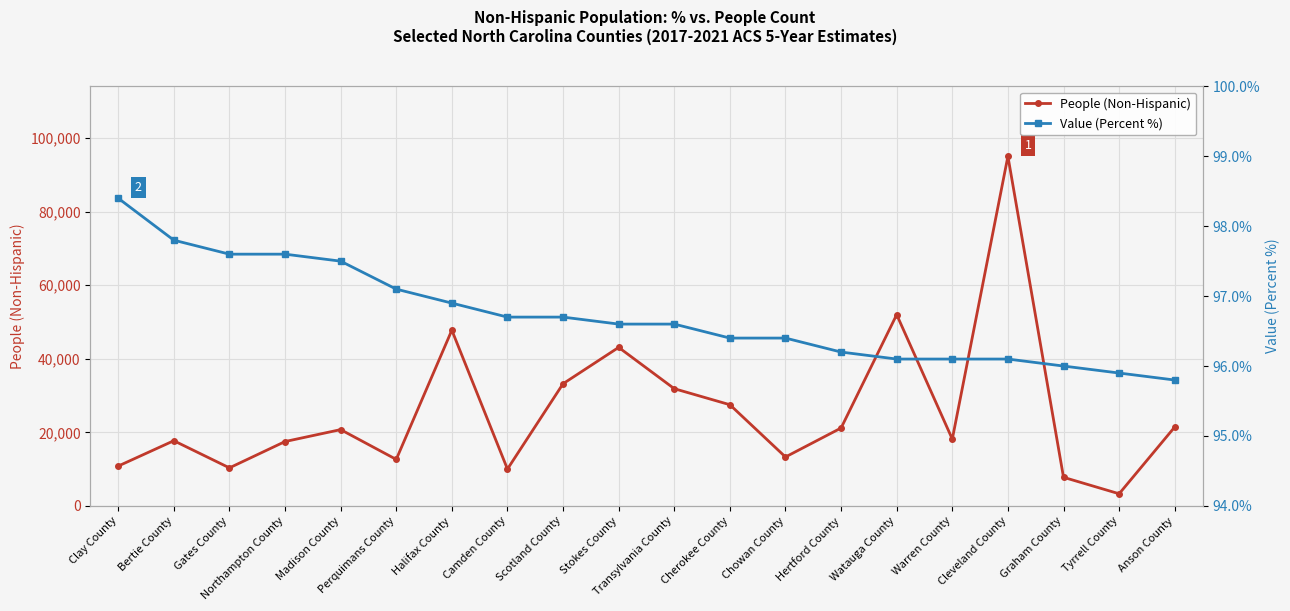

What is the difference between the second highest and second lowest values in the People (Non-Hispanic) series?

44203